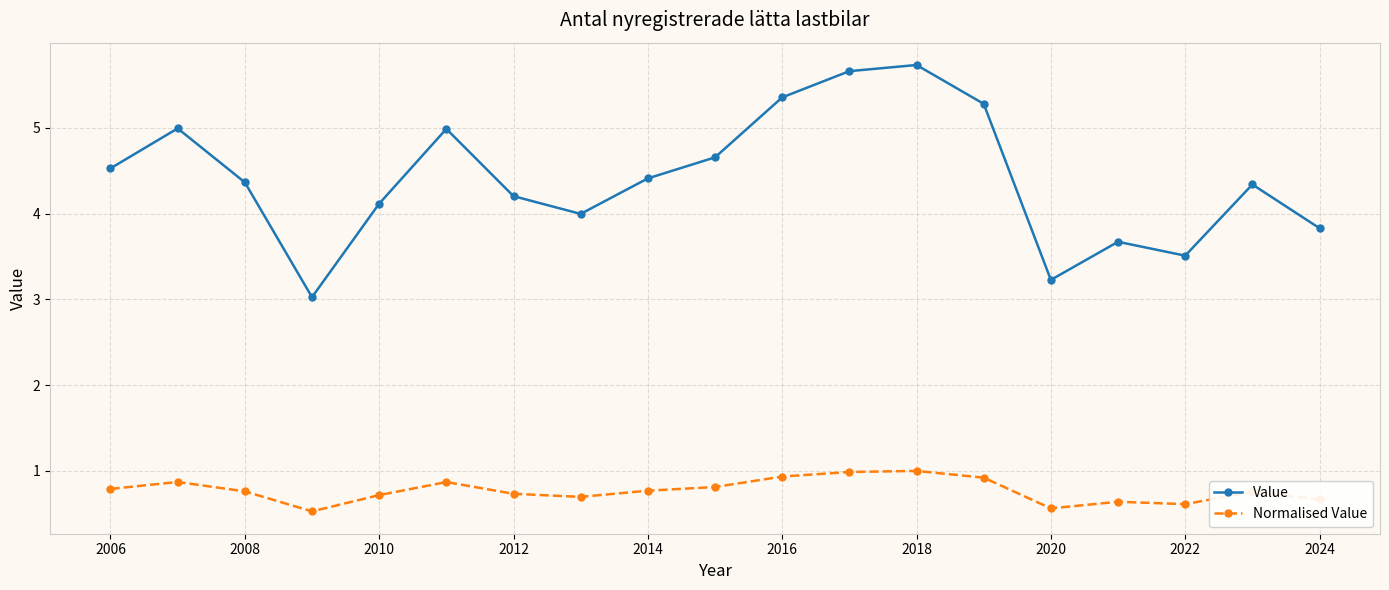

What is the smallest value displayed?

0.5